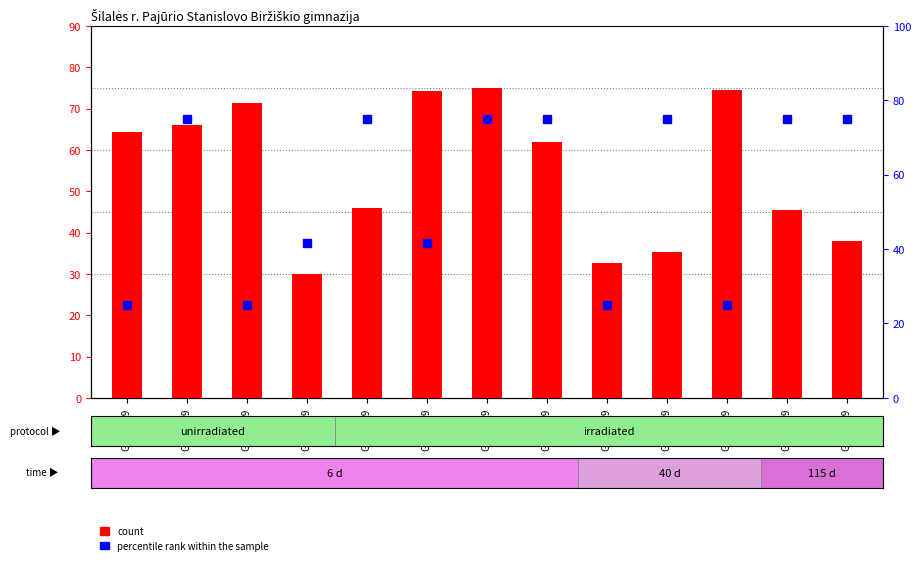

What is the value of the count bar at the 9th from the left?

32.6